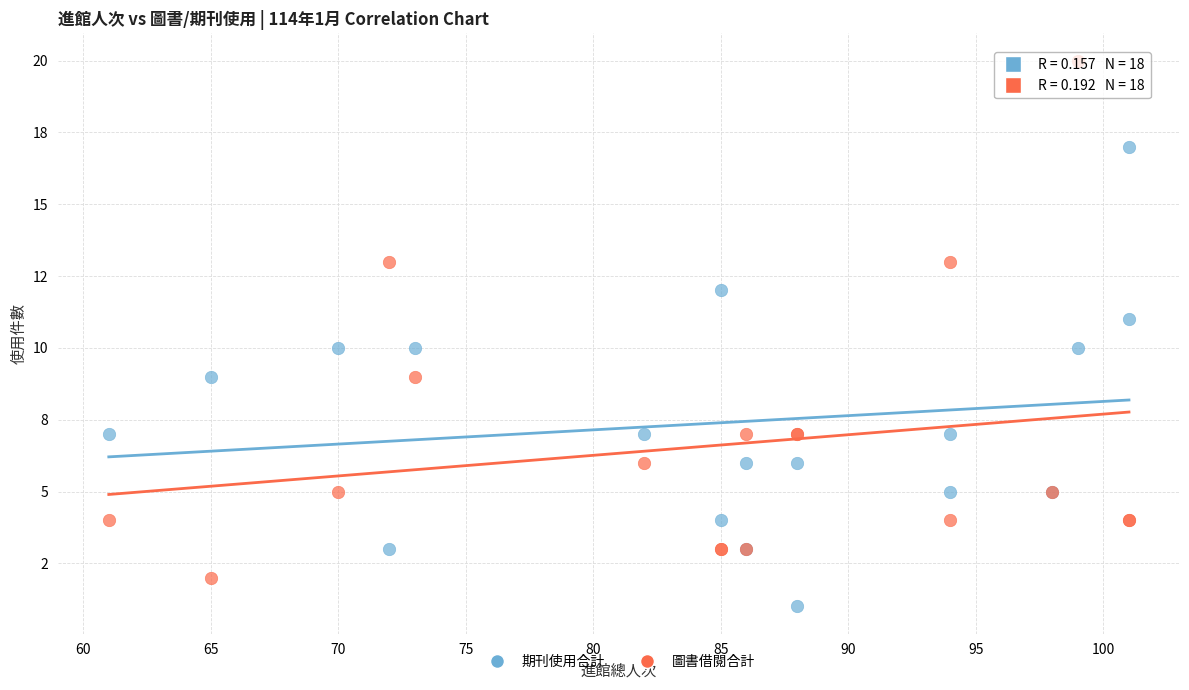

What are all the series names shown in the legend?

期刊使用合計, 圖書借閱合計